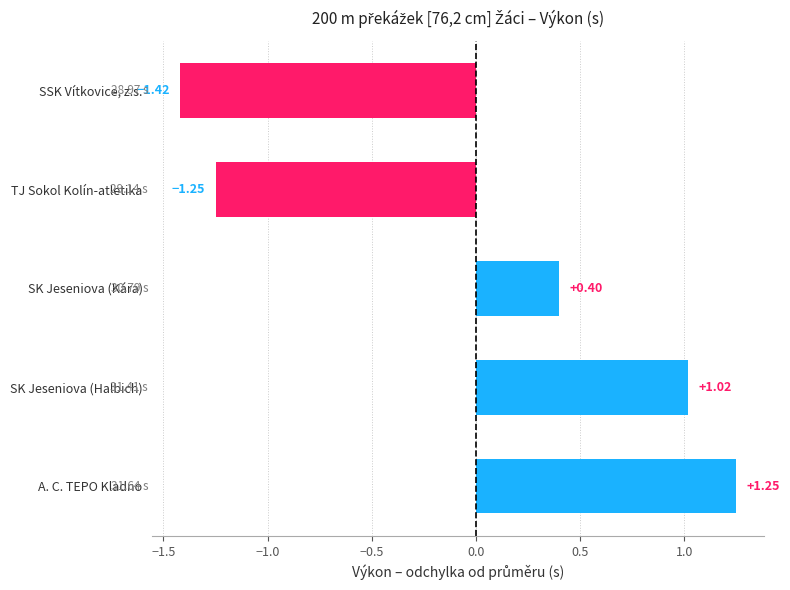

List the labels in order of value, smallest first.

SSK Vítkovice, z.s., TJ Sokol Kolín-atletika, SK Jeseniova (Kára), SK Jeseniova (Halbich), A. C. TEPO Kladno